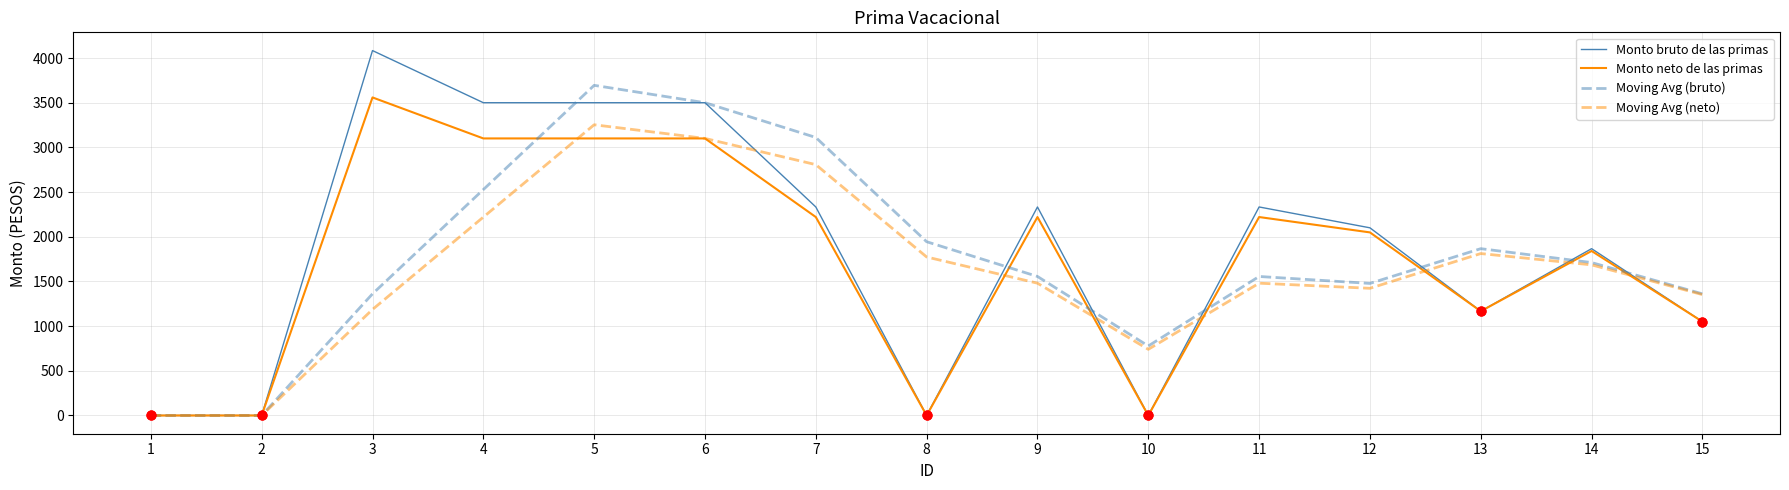

Which series has the largest range (max minus min)?

Monto bruto de las primas